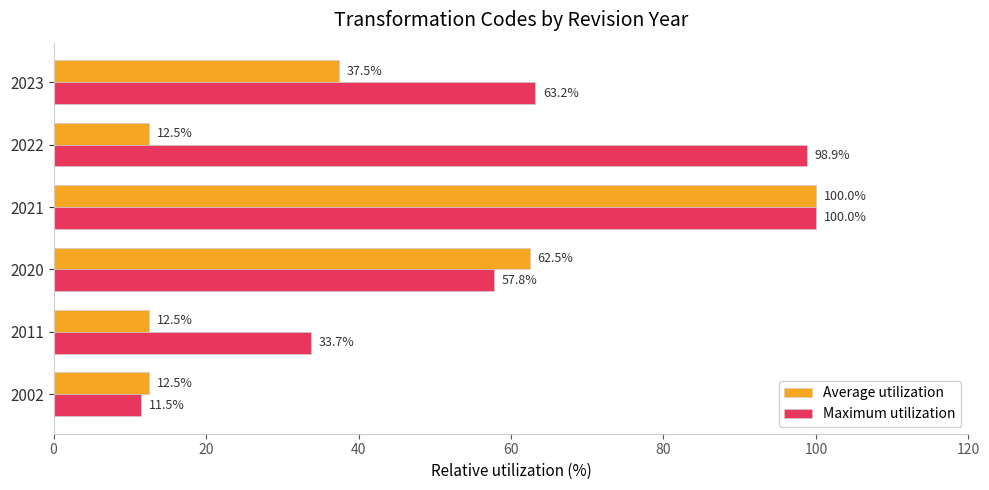

Rank the series by their average value, from highest to lowest.

Maximum utilization, Average utilization